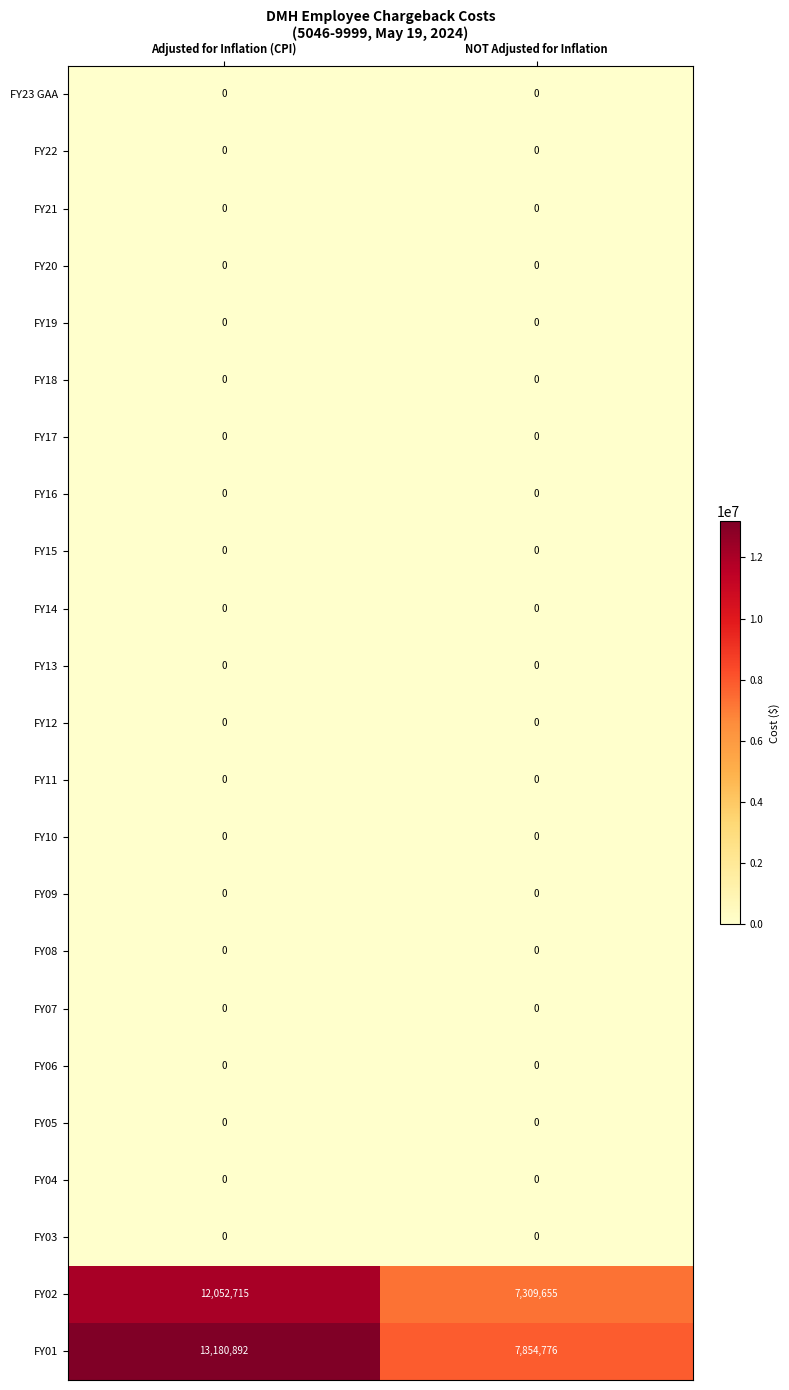

Count the number of categories in the chart.

2